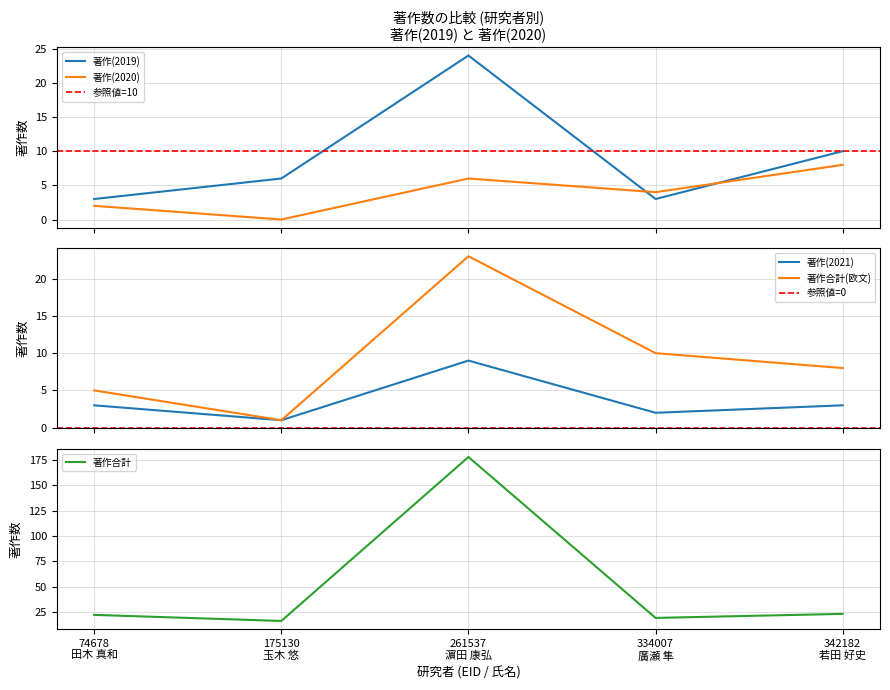

At which label does 著作合計 reach its minimum?

175130
玉木 悠